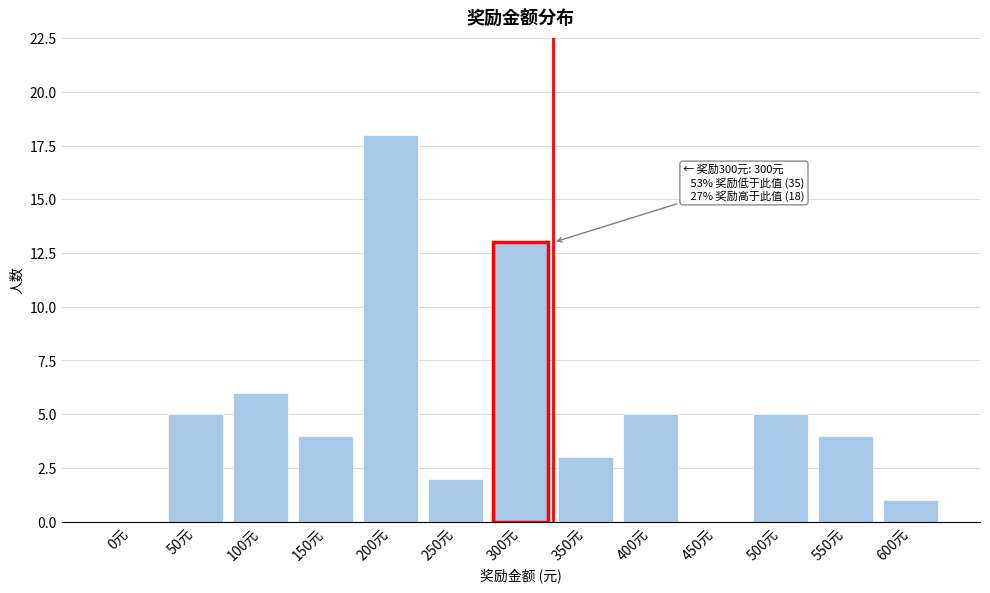

Reading right to left, extract all data points from this chart.

600元=1	550元=4	500元=5	450元=0	400元=5	350元=3	300元=13	250元=2	200元=18	150元=4	100元=6	50元=5	0元=0